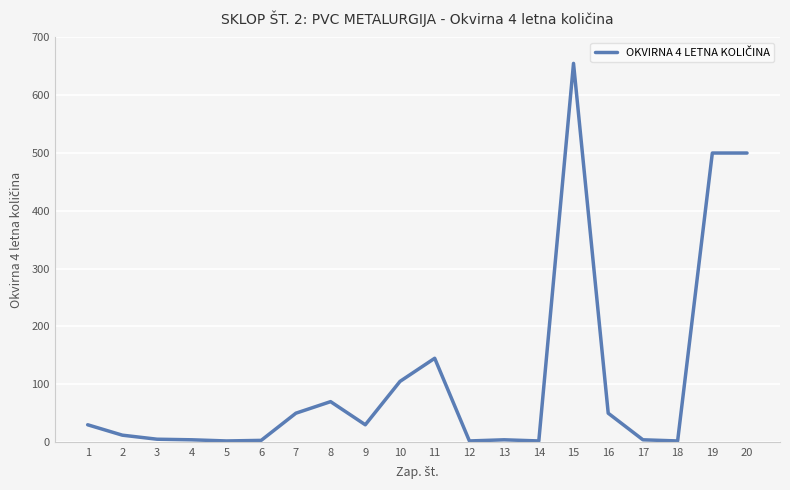

Is it true that the value at 20 is 769?

False